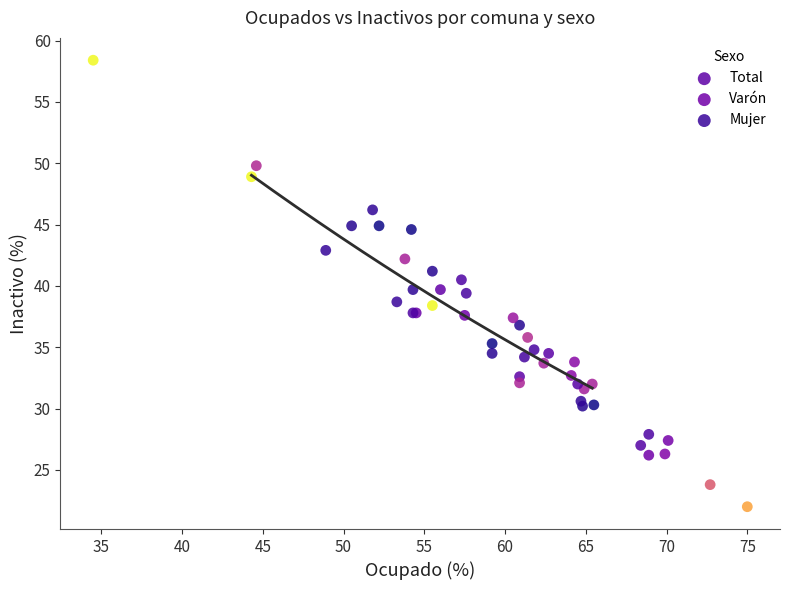

Which series reaches the maximum Y coordinate?

Mujer